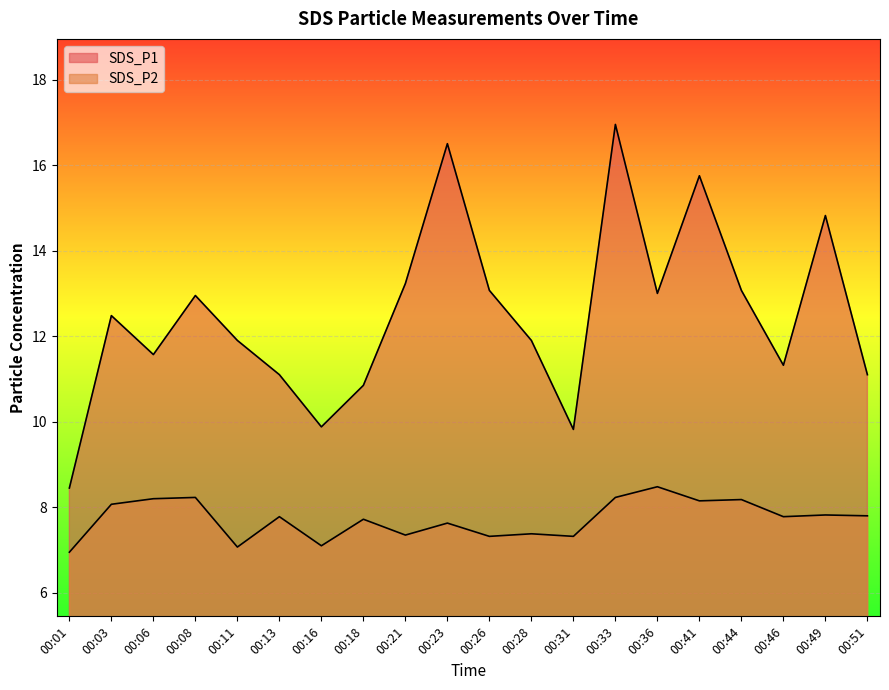

What is the value of the SDS_P2 point at the 20th from the left?

7.8